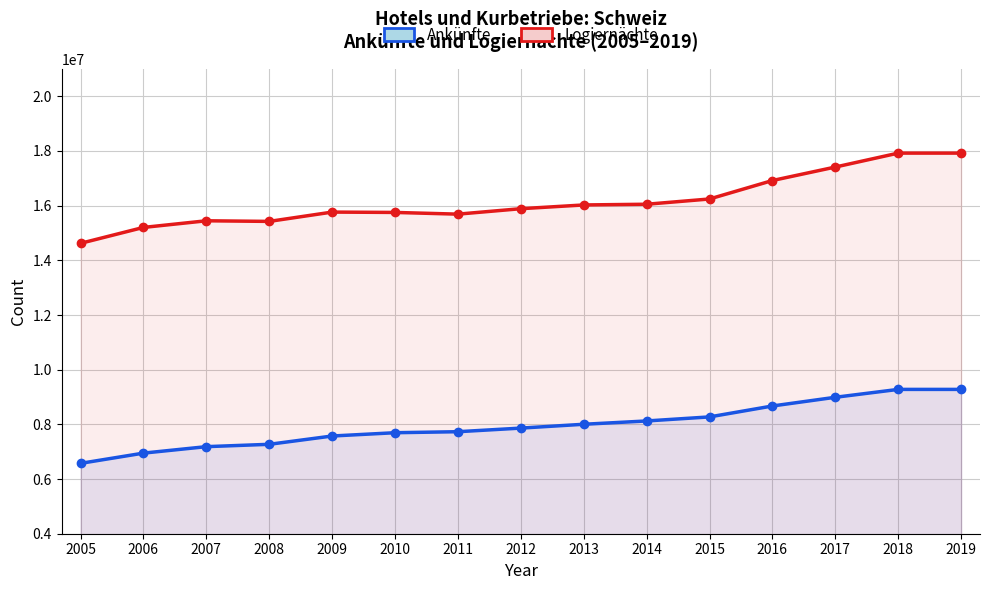

Rank the series by their maximum value, from lowest to highest.

Ankünfte, Logiernächte